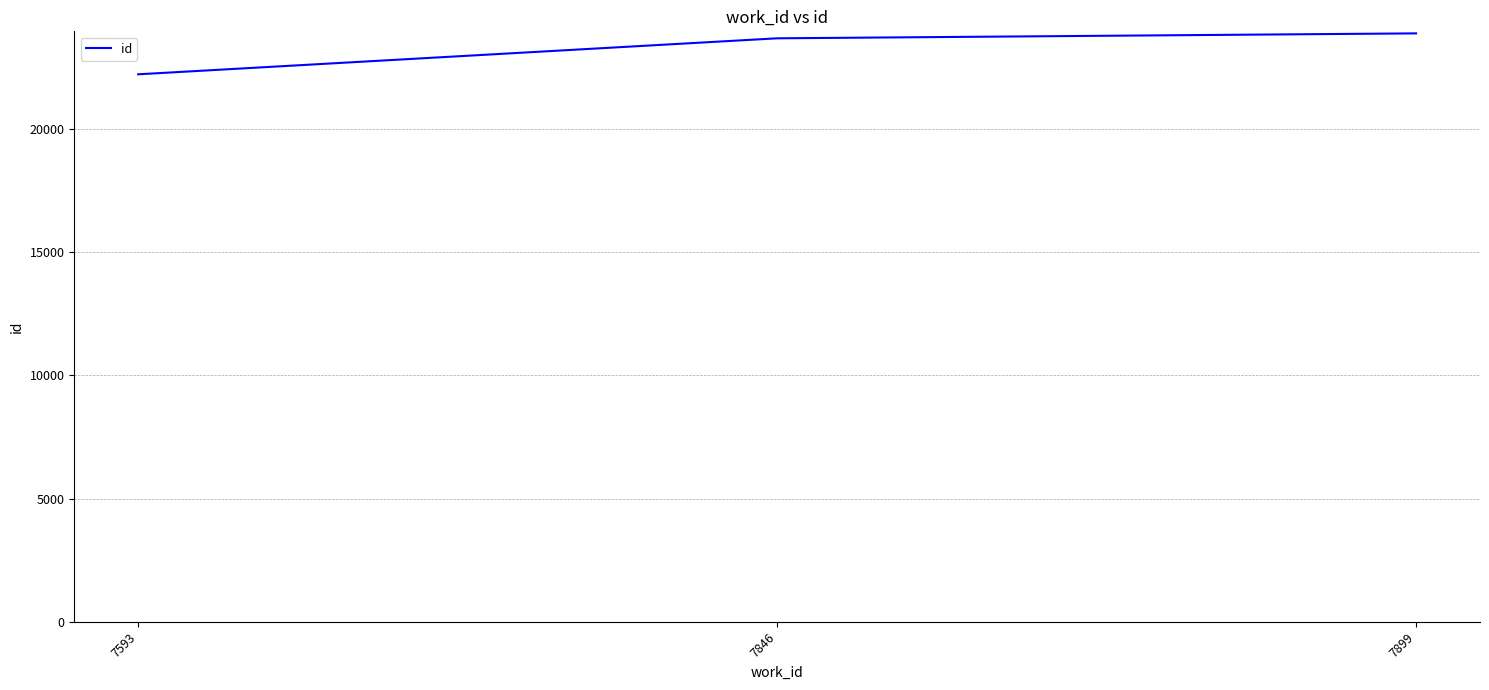

What is the minimum value shown in the chart?

22220